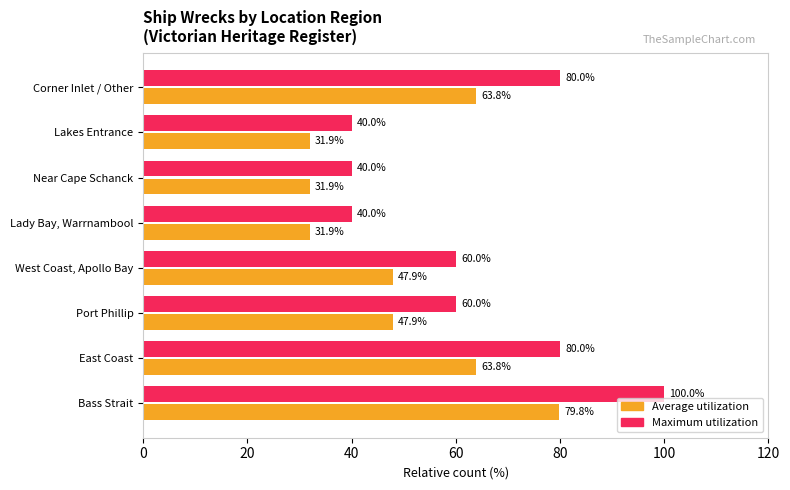

How many values in the Average utilization series are below 47?

3